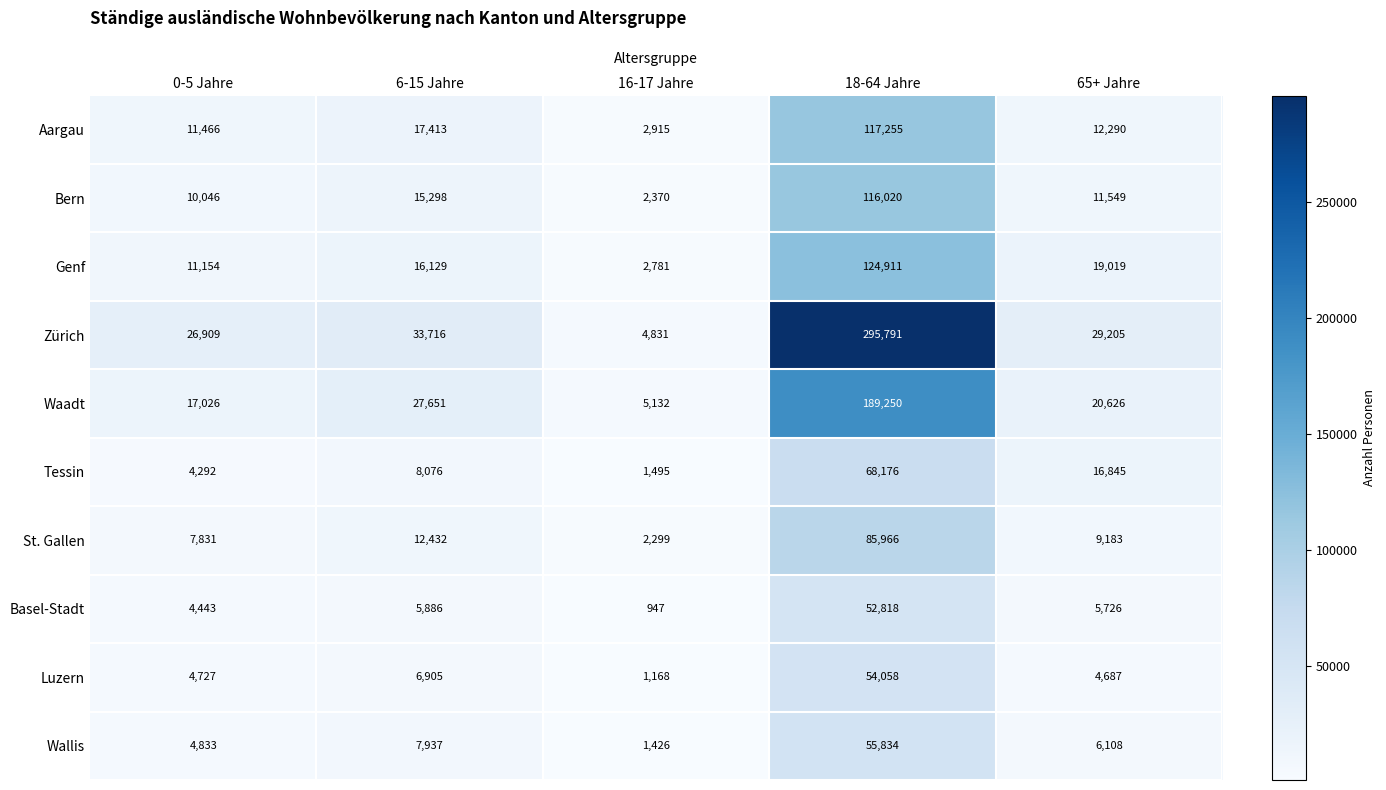

The value of Aargau at 18-64 Jahre is 182105. True or false?

False